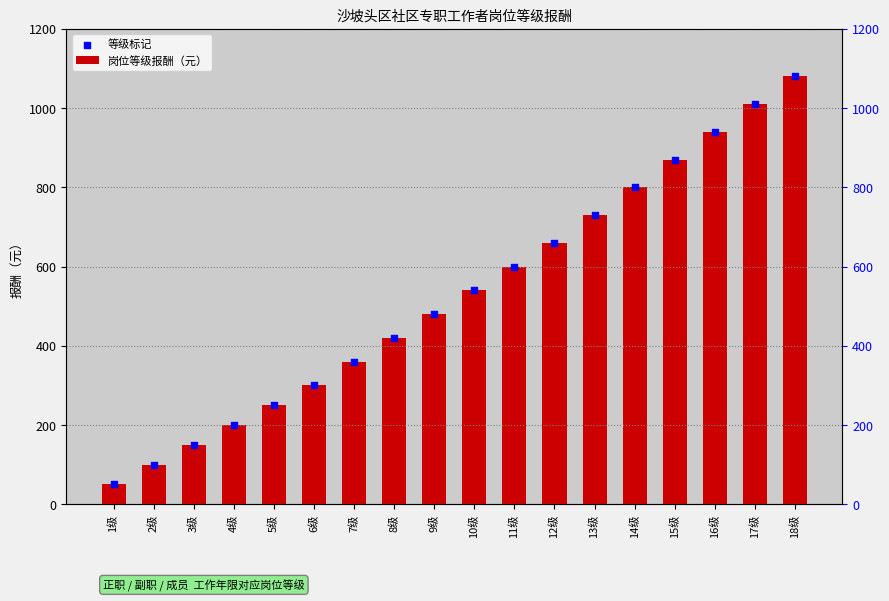

What are all the series names shown in the legend?

岗位等级报酬（元）, 等级标记